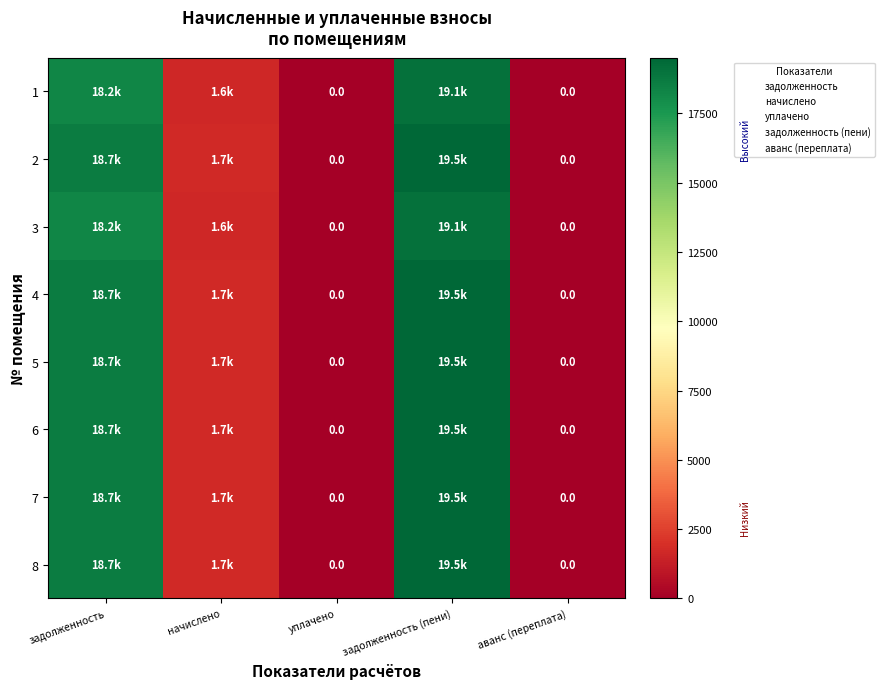

What is the difference between the maximum and second lowest values in the 5 series?

19510.6